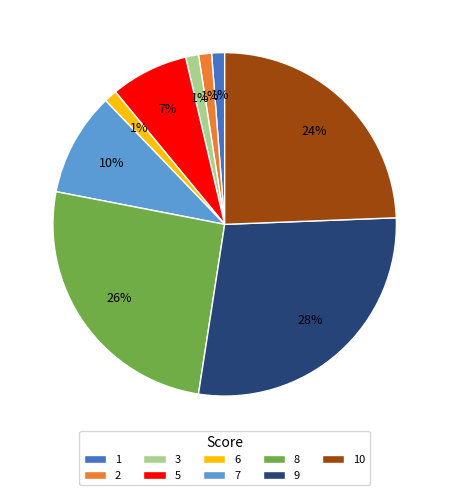

True or false: 7 accounts for 10% of the total.

True